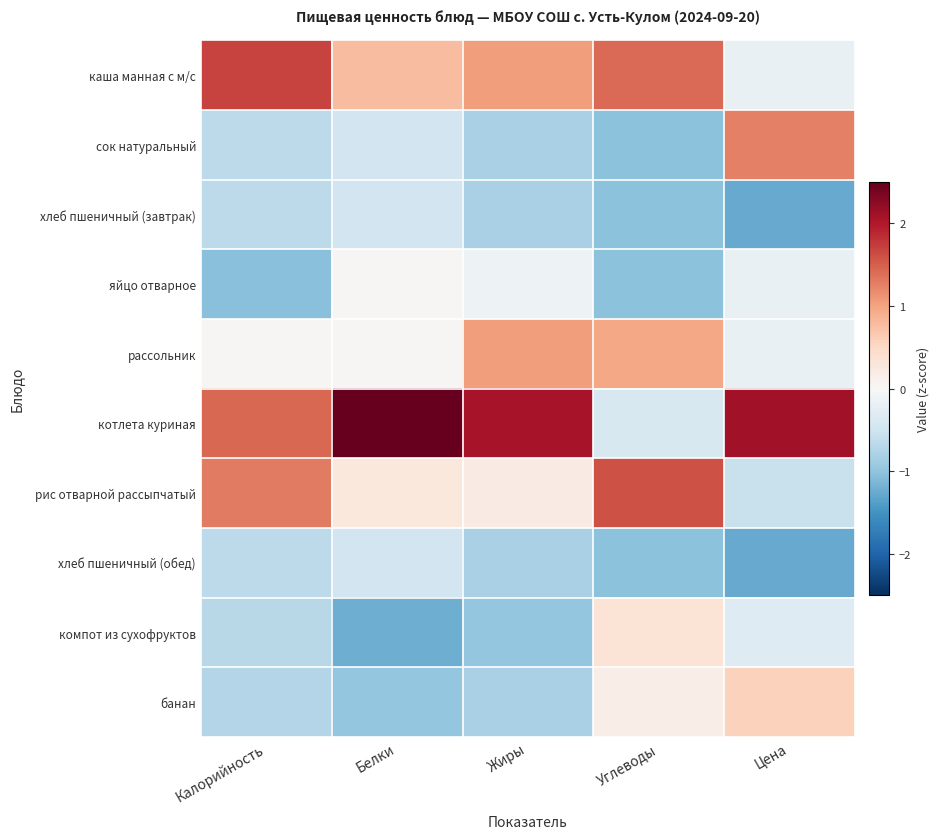

At which category is the sum across all series the highest?

Цена